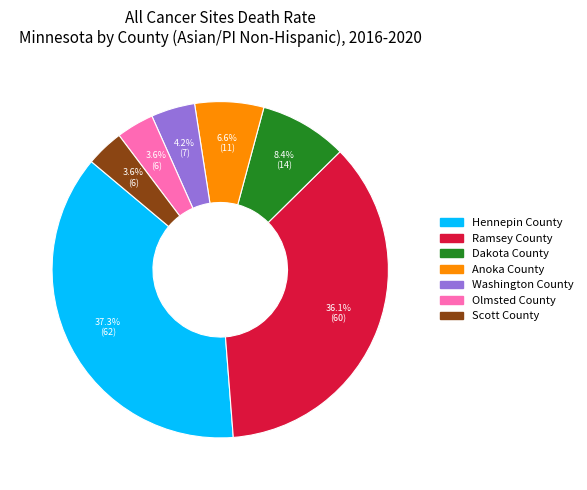

Does Ramsey County represent more than half of the total?

No